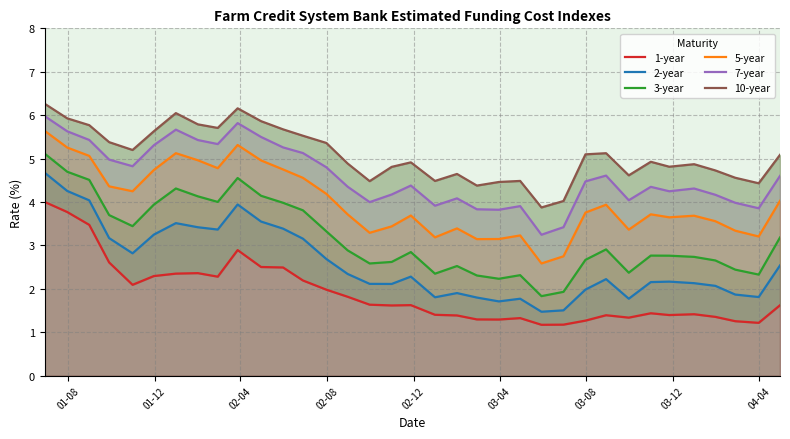

Which series has the largest total across all categories?

10-year